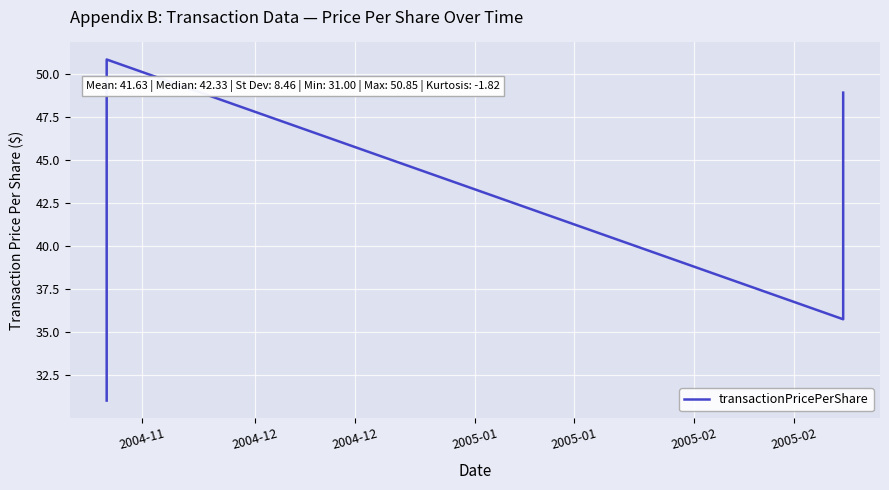

The chart shows a value of 83.0 at 2004-12. True or false?

False